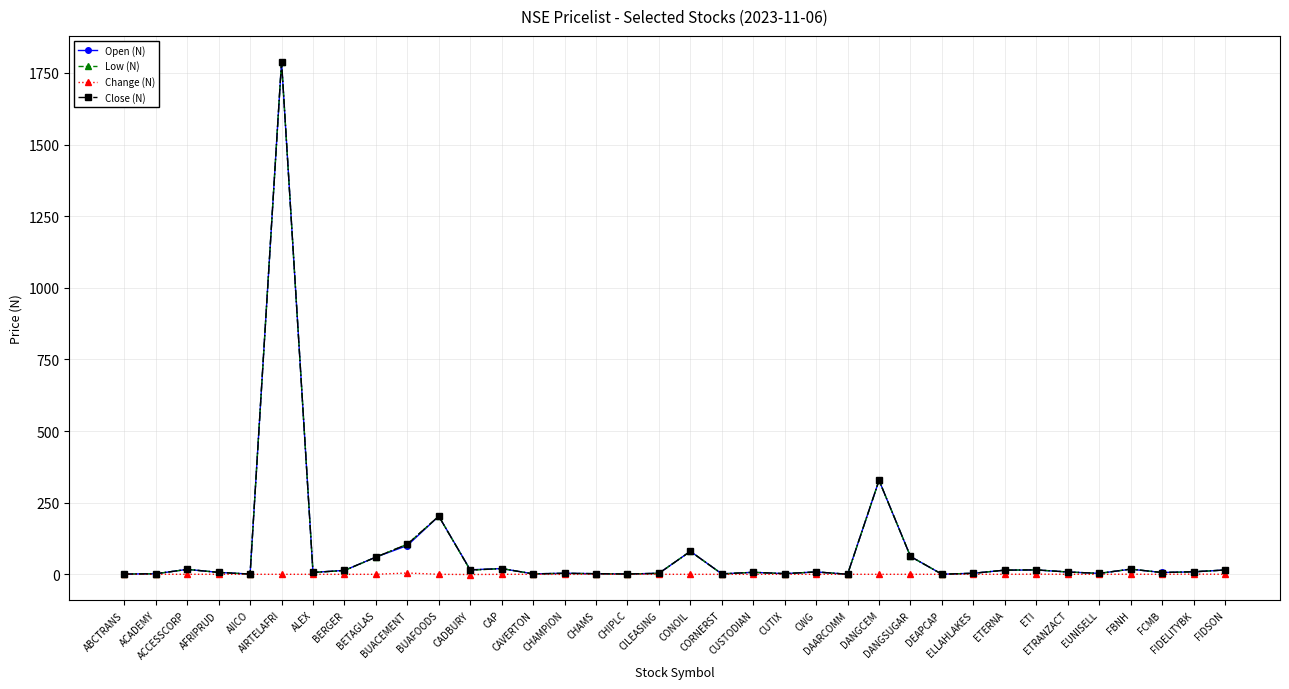

What is the value of the Open (N) point at the 1st from the left?

0.9